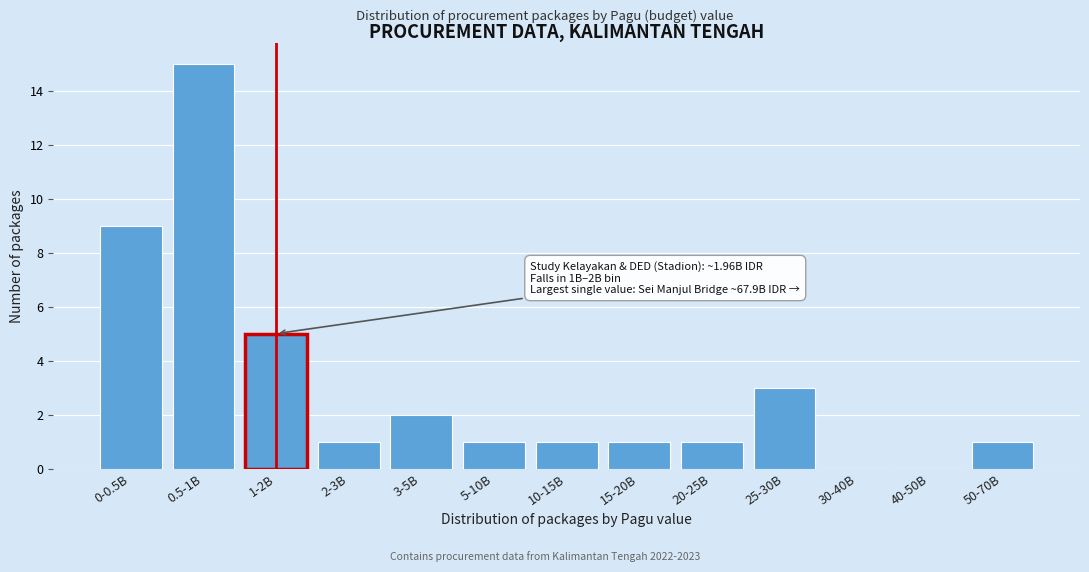

Reading left to right, extract all data points from this chart.

0-0.5B=9	0.5-1B=15	1-2B=5	2-3B=1	3-5B=2	5-10B=1	10-15B=1	15-20B=1	20-25B=1	25-30B=3	30-40B=0	40-50B=0	50-70B=1